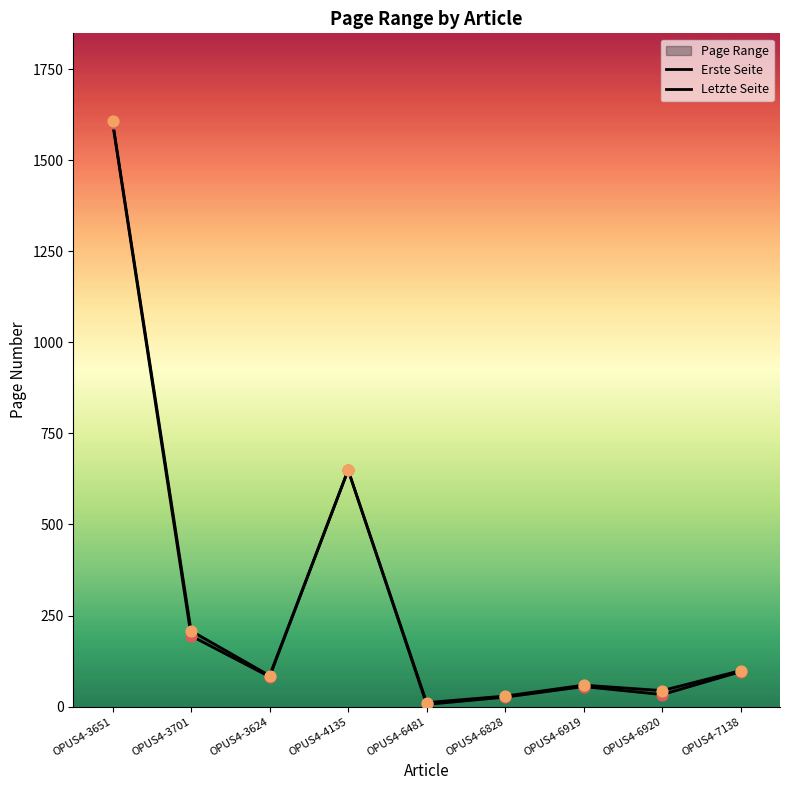

Is the value of Letzte Seite at OPUS4-3624 greater than the value of Erste Seite at OPUS4-6919?

Yes